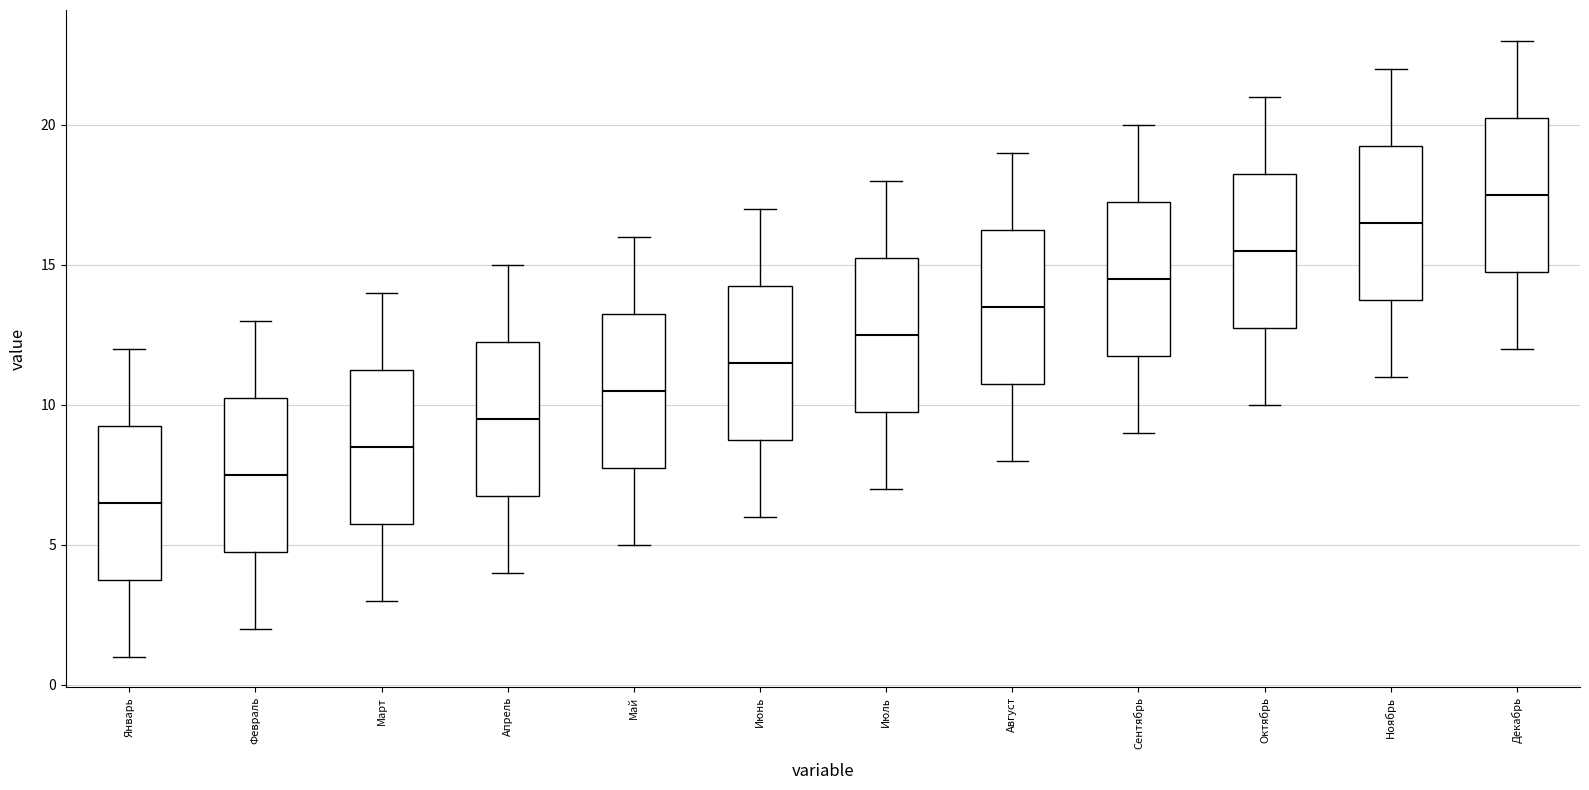

Reading left to right, transcribe this box plot: for each box, give where its median line is, the range the box spans, and where its two whiskers end, as read against the y-axis. The values are not printed on the chart, so give them approximately, as read against the axis.

Январь: median 6.5, box 4.0 to 9.5, whiskers 1.0 to 12.0
Февраль: median 7.5, box 5.0 to 10.5, whiskers 2.0 to 13.0
Март: median 8.5, box 6.0 to 11.5, whiskers 3.0 to 14.0
Апрель: median 9.5, box 7.0 to 12.5, whiskers 4.0 to 15.0
Май: median 10.5, box 8.0 to 13.5, whiskers 5.0 to 16.0
Июнь: median 11.5, box 9.0 to 14.5, whiskers 6.0 to 17.0
Июль: median 12.5, box 10.0 to 15.5, whiskers 7.0 to 18.0
Август: median 13.5, box 11.0 to 16.5, whiskers 8.0 to 19.0
Сентябрь: median 14.5, box 12.0 to 17.5, whiskers 9.0 to 20.0
Октябрь: median 15.5, box 13.0 to 18.5, whiskers 10.0 to 21.0
Ноябрь: median 16.5, box 14.0 to 19.5, whiskers 11.0 to 22.0
Декабрь: median 17.5, box 15.0 to 20.5, whiskers 12.0 to 23.0